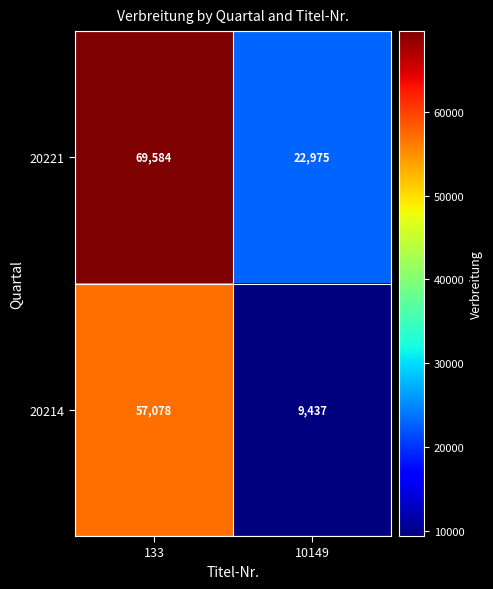

Which series has the largest total across all categories?

20221